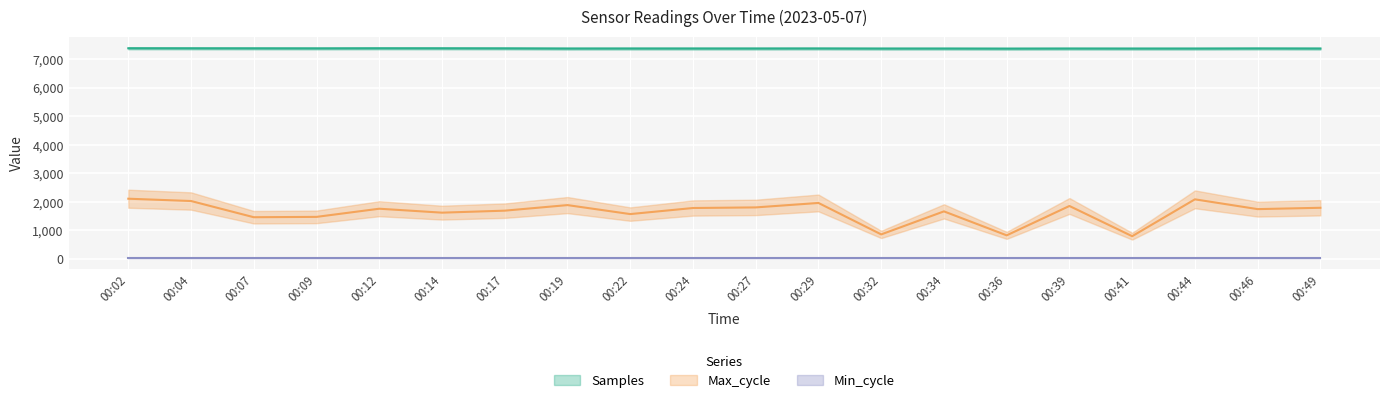

How many data points in Max_cycle are above 1757?

9